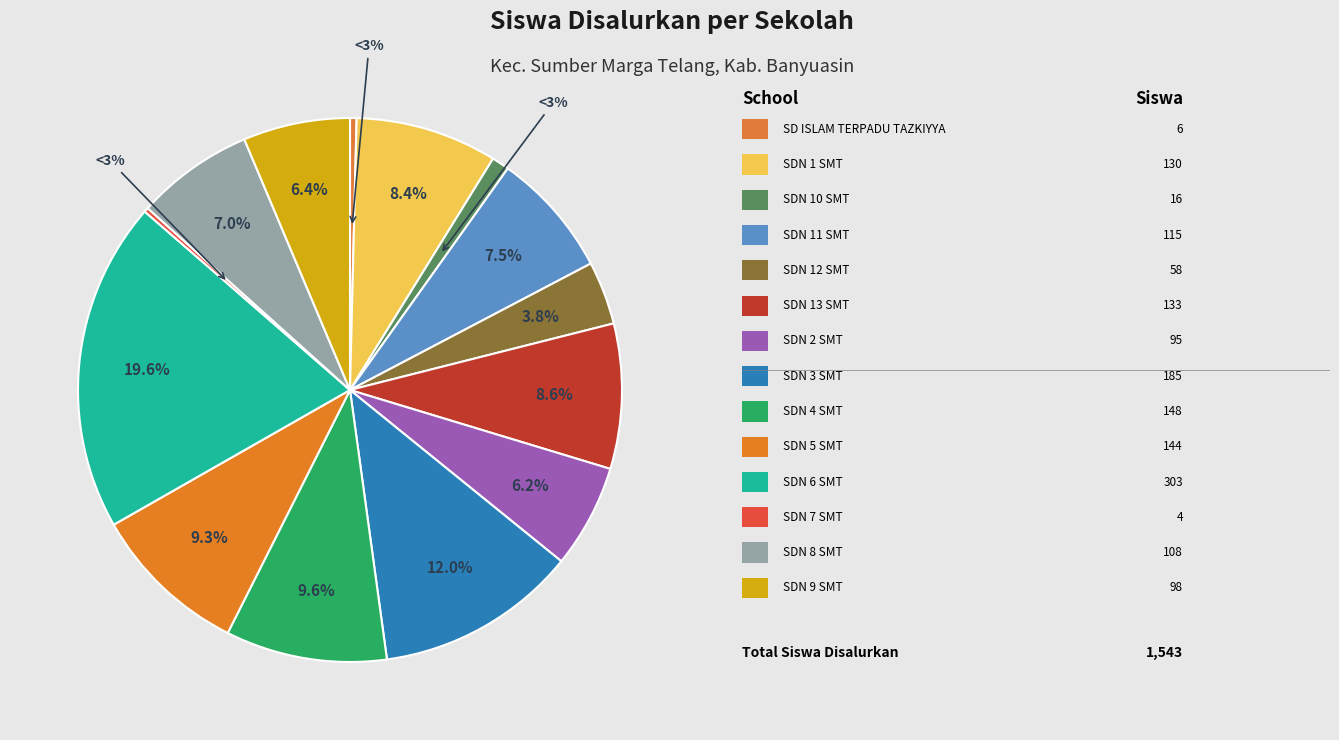

What percentage is the SDN 2 SUMBER MARGA TELANG slice, to the nearest percent?

6%